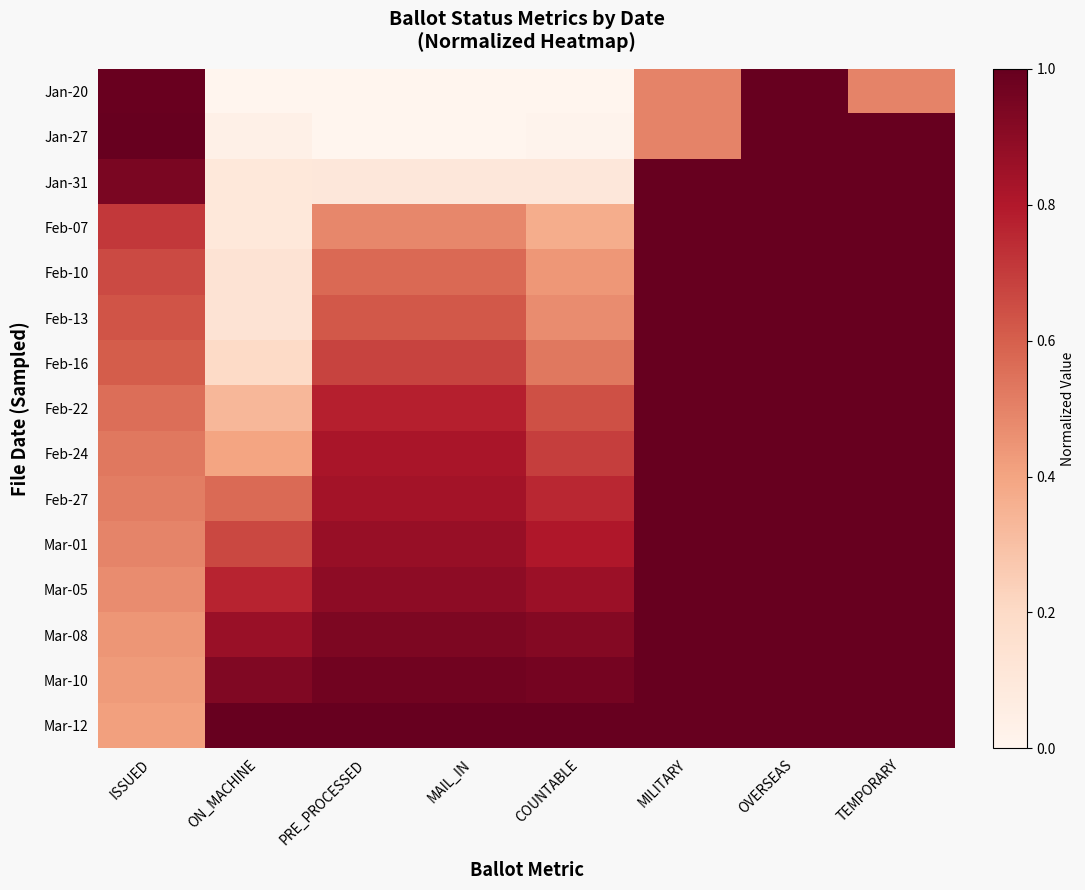

What is the total value across all series at OVERSEAS?

15.0